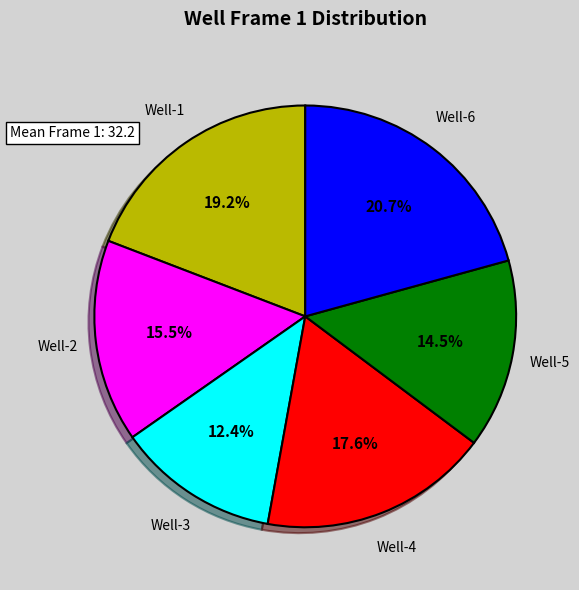

Is there a majority slice in this chart?

No